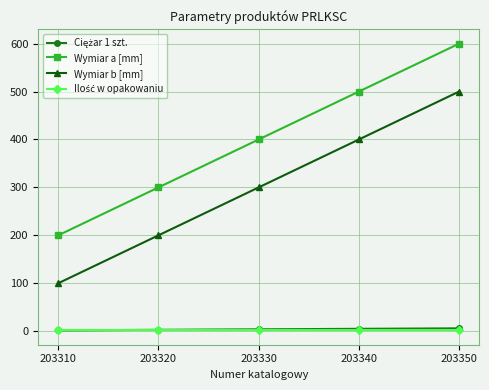

True or false: Wymiar b [mm] and Wymiar a [mm] cross at least once.

False